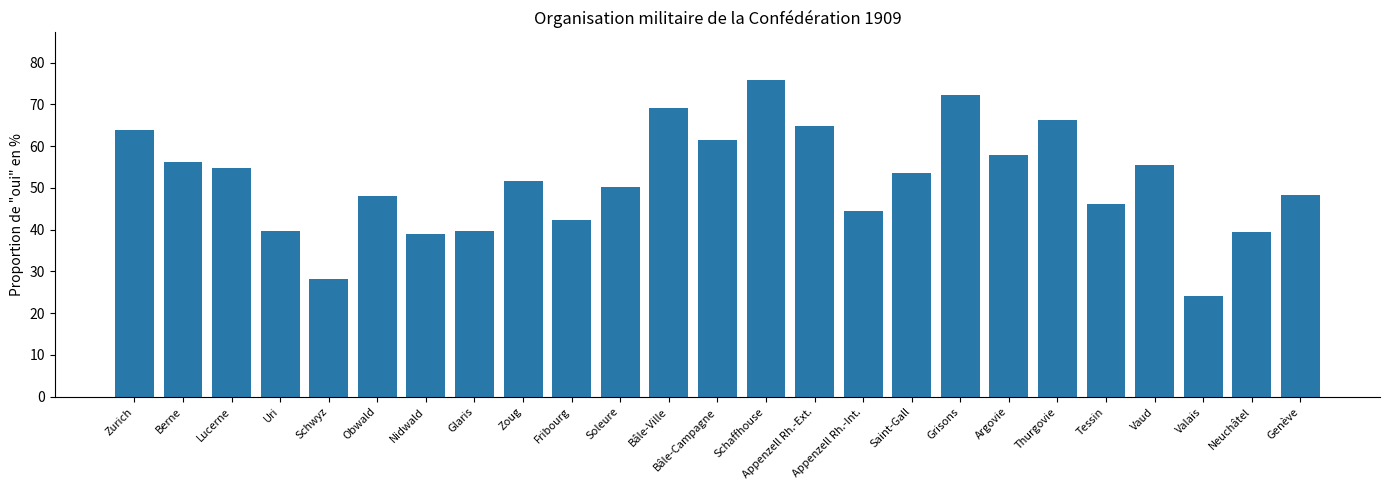

Read the value at Tessin.

46.1